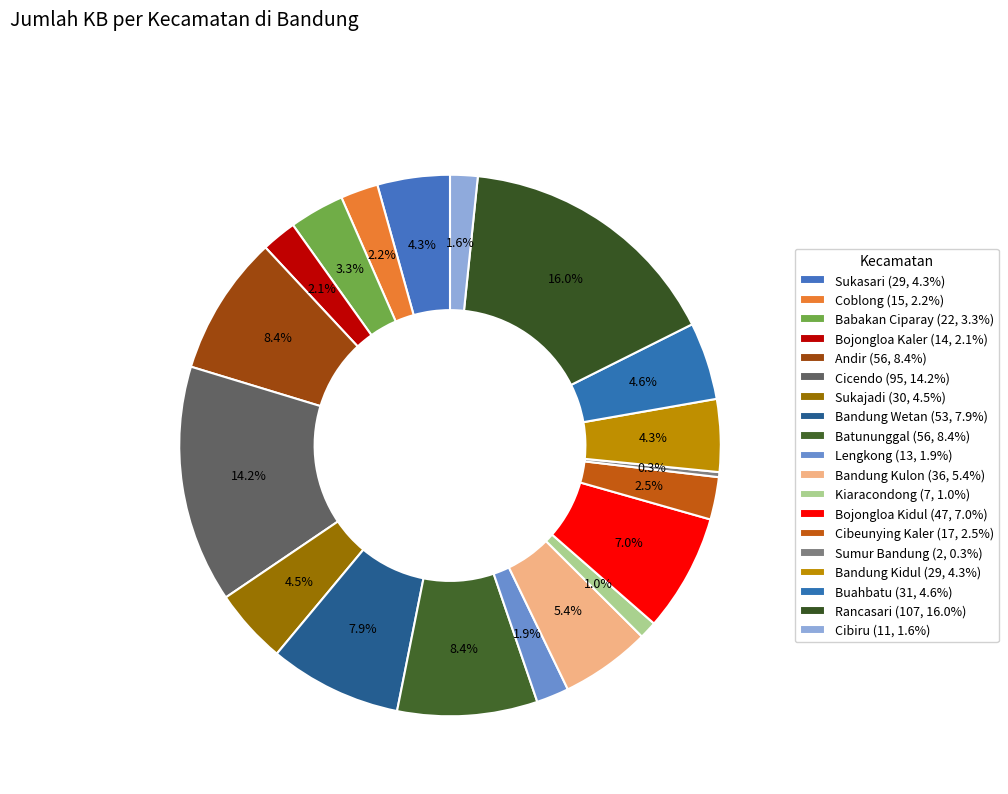

Combined, what portion of the pie is Lengkong and Kiaracondong?

3.0%